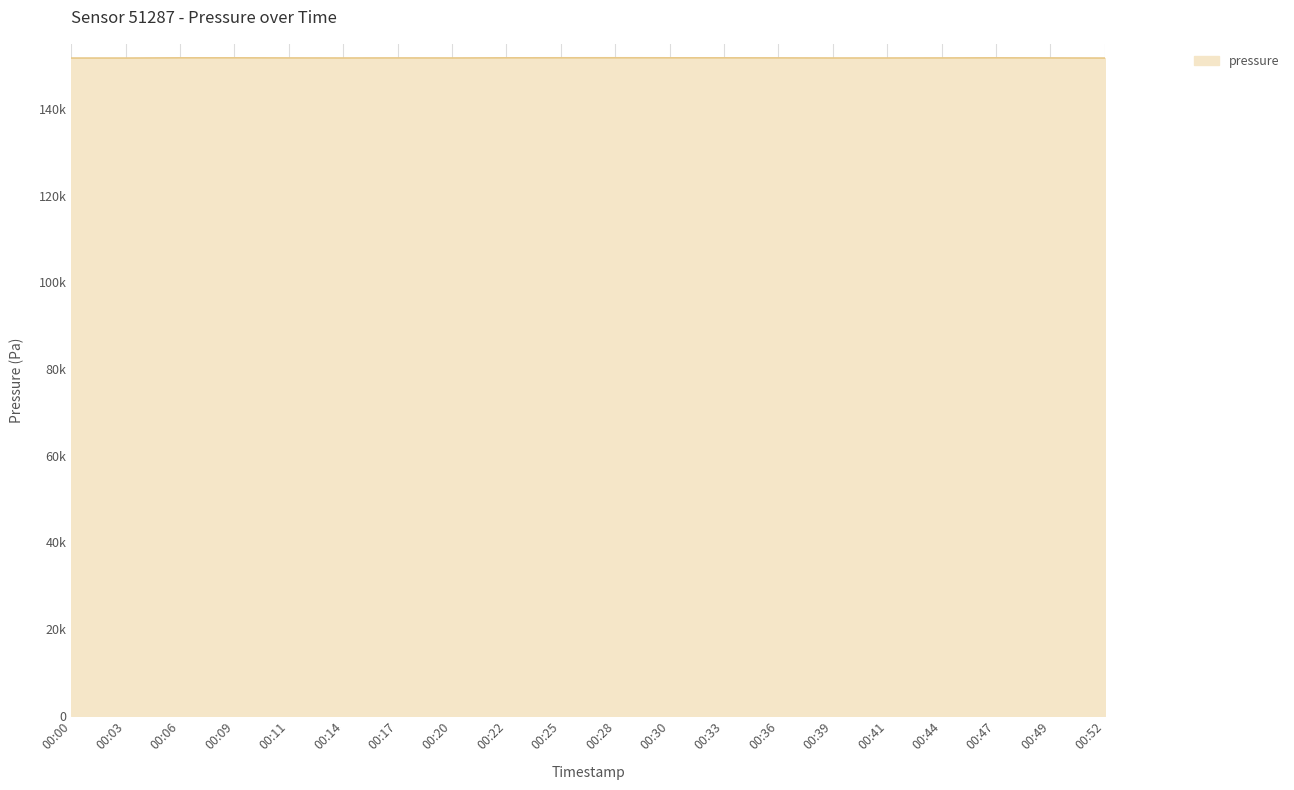

What value does the data have at 00:00?

151720.0